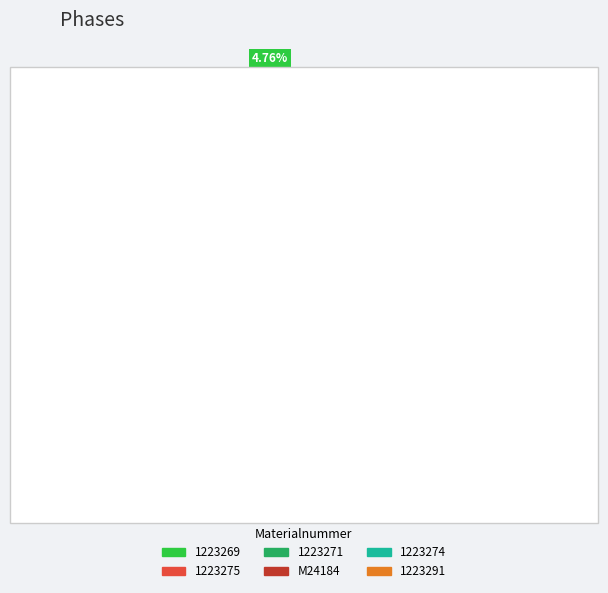

Rank the categories by value from lowest to highest.

1223269, 1223275, 1223271, M24184, 1223274, 1223291